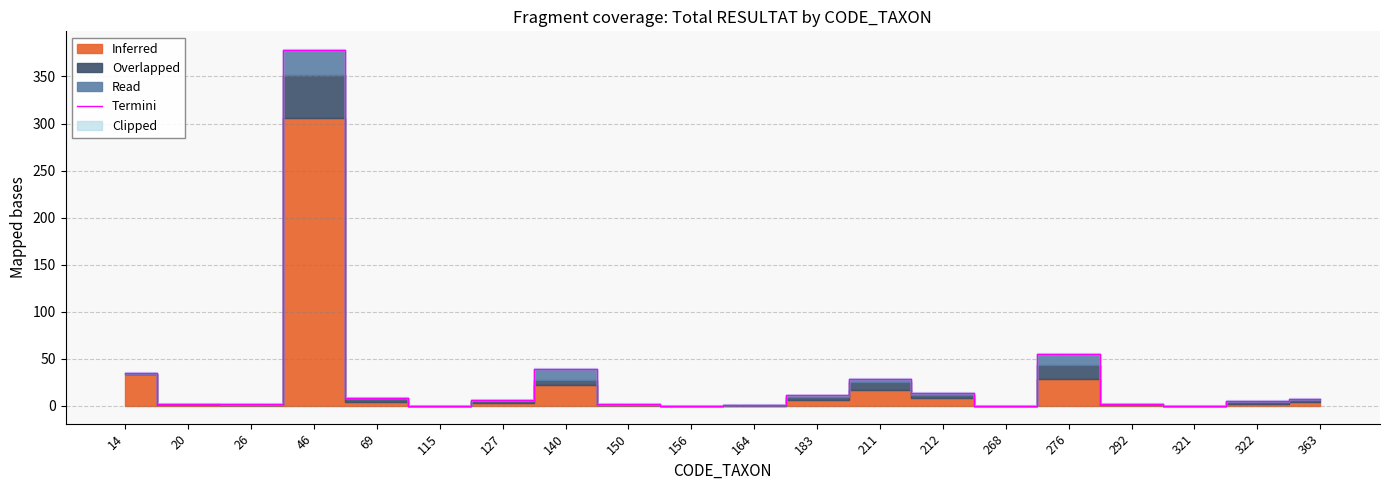

How many interior local valleys (lower than both neighbors) does the data have?

4